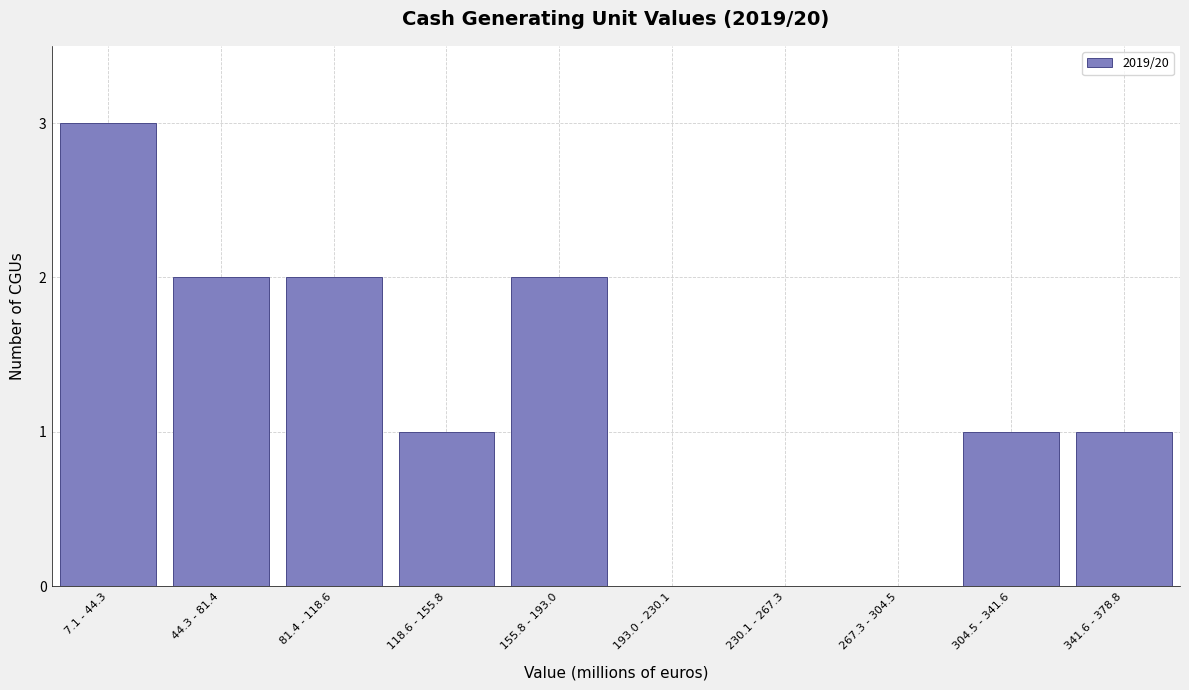

Reading left to right, list all the values displayed in this chart.

7.1 - 44.3=3	44.3 - 81.4=2	81.4 - 118.6=2	118.6 - 155.8=1	155.8 - 193.0=2	193.0 - 230.1=0	230.1 - 267.3=0	267.3 - 304.5=0	304.5 - 341.6=1	341.6 - 378.8=1